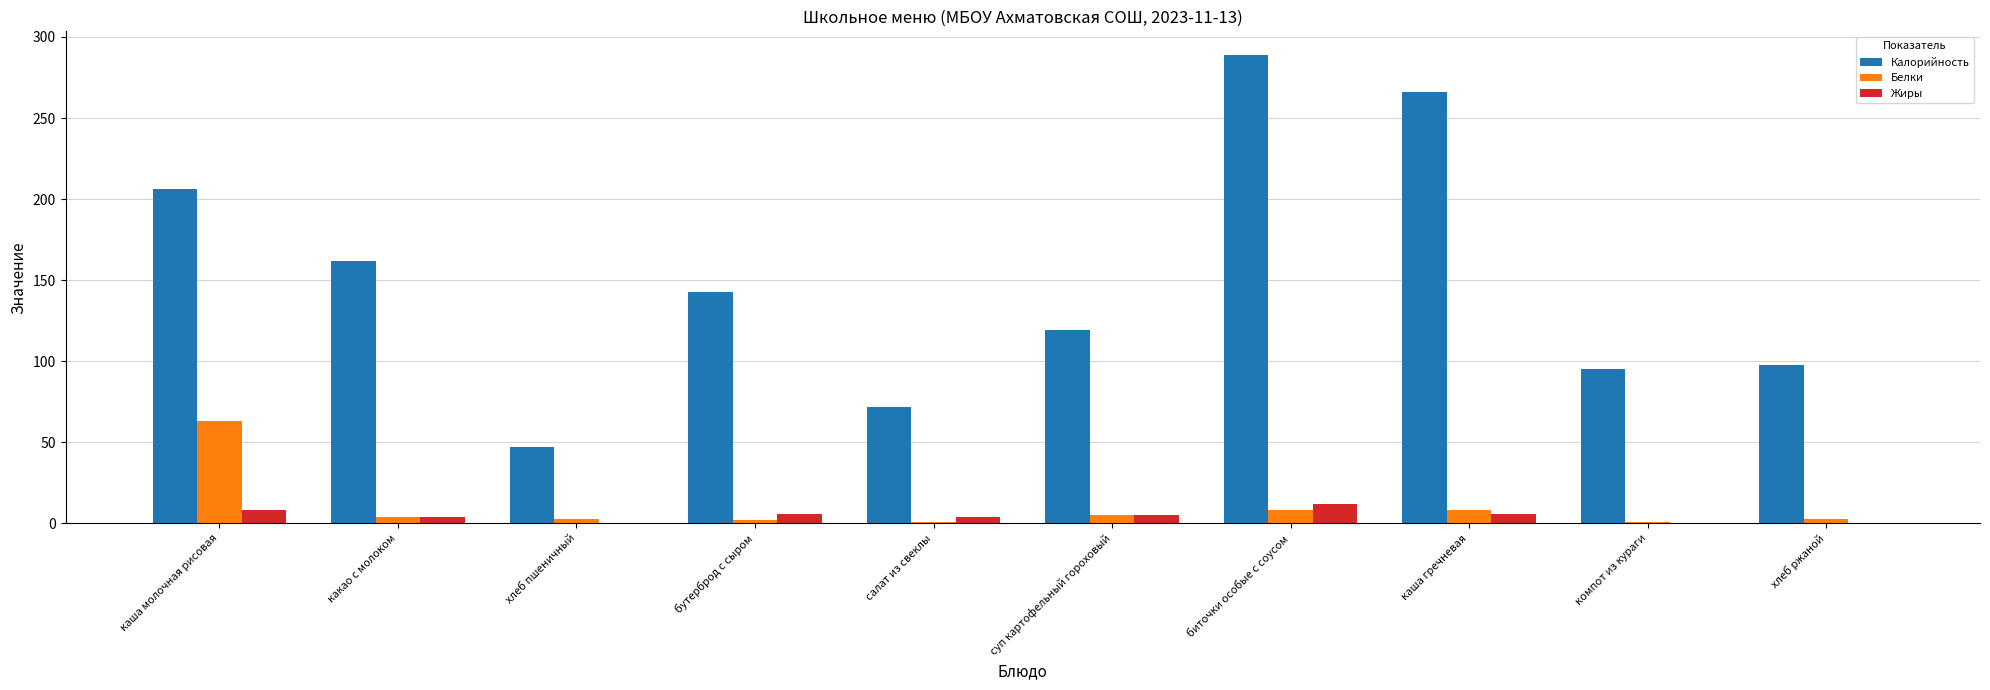

Where does the Калорийность series first go above 143?

каша молочная рисовая